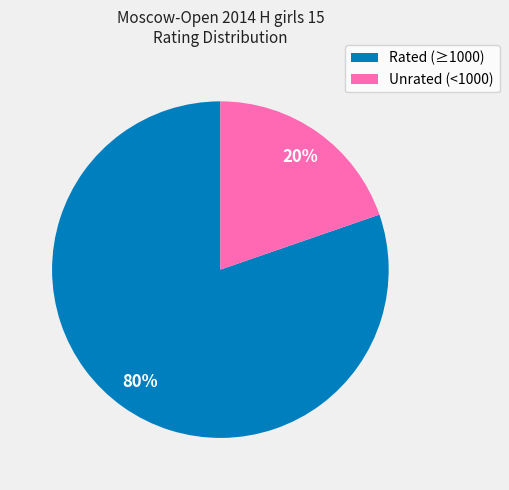

To the nearest percent, what is the average slice percentage?

50%